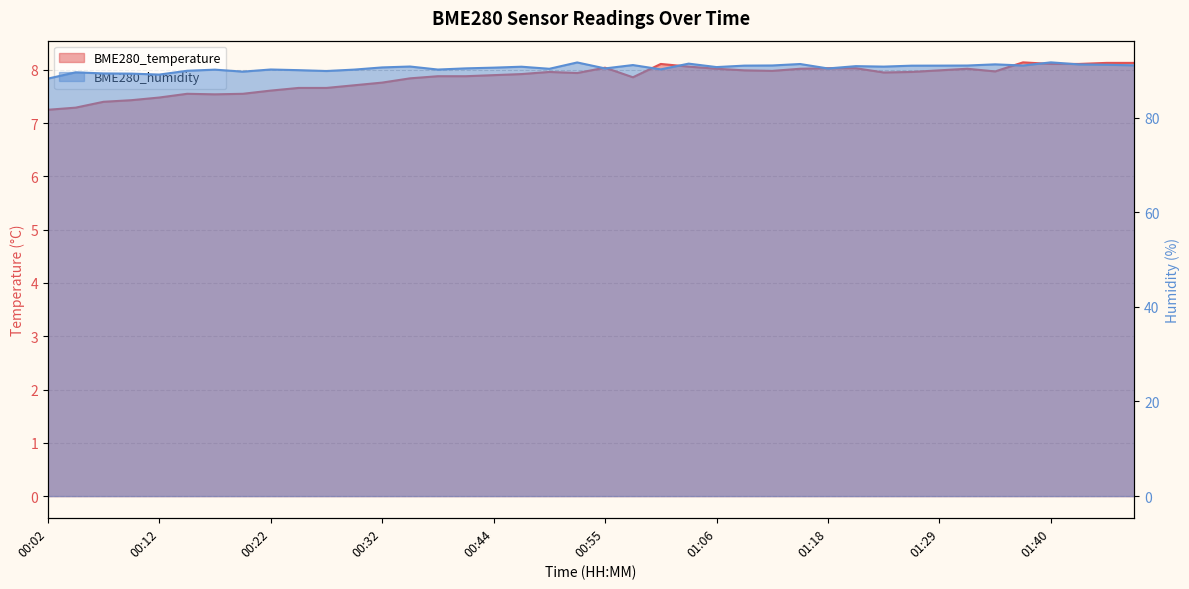

Is it true that BME280_humidity equals 91.2 at 01:47?

True